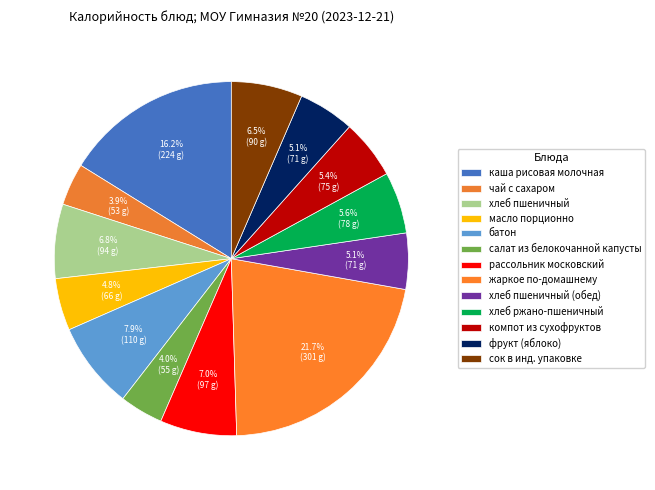

The хлеб пшеничный (обед) slice represents 5% of the pie. True or false?

True